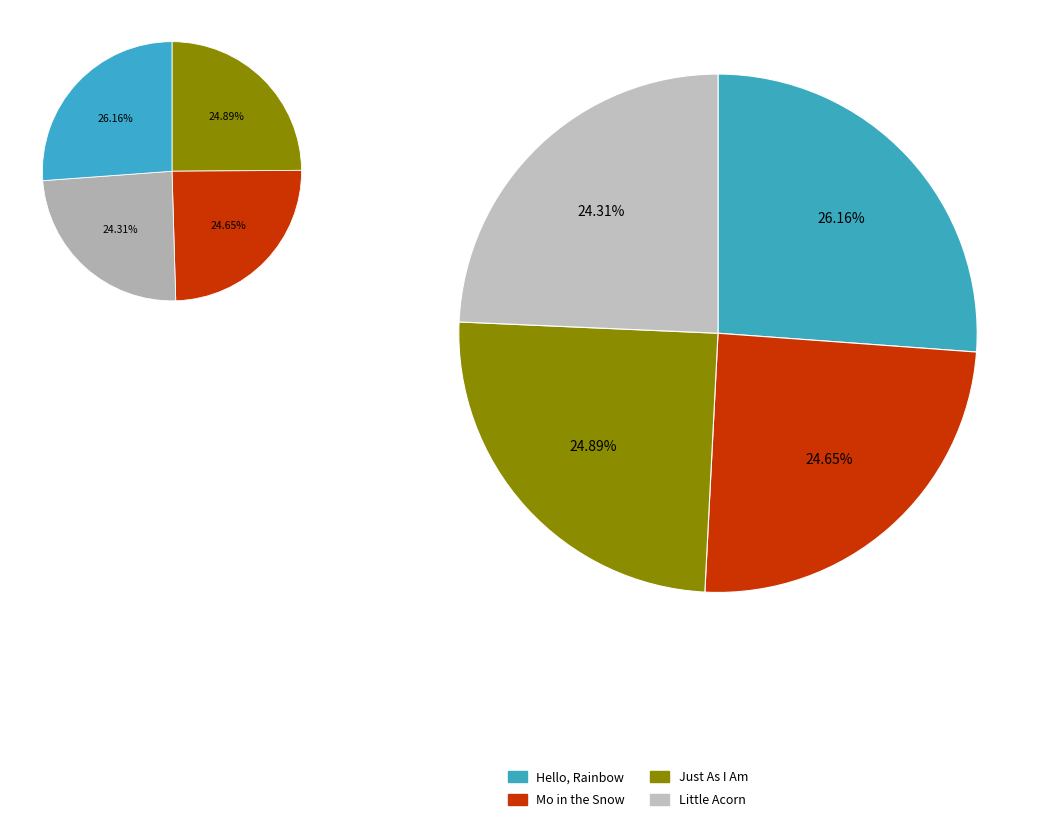

Count the number of slices in the pie.

4